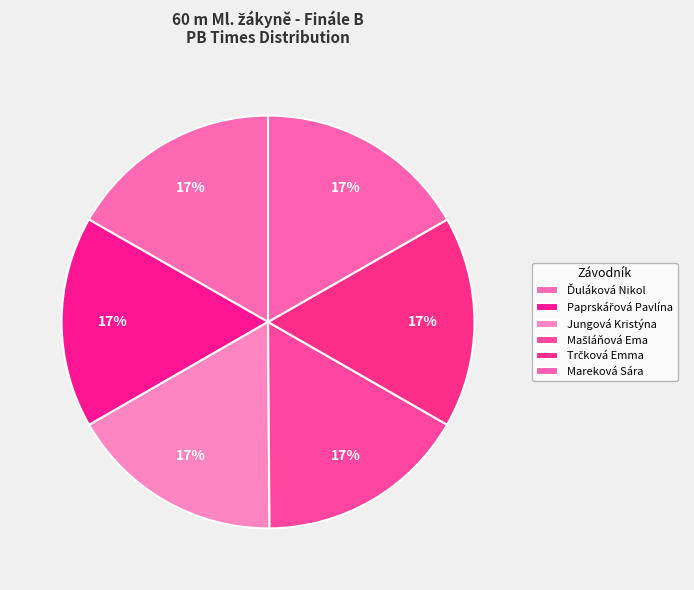

What is the smallest slice in the pie chart?

Jungová Kristýna